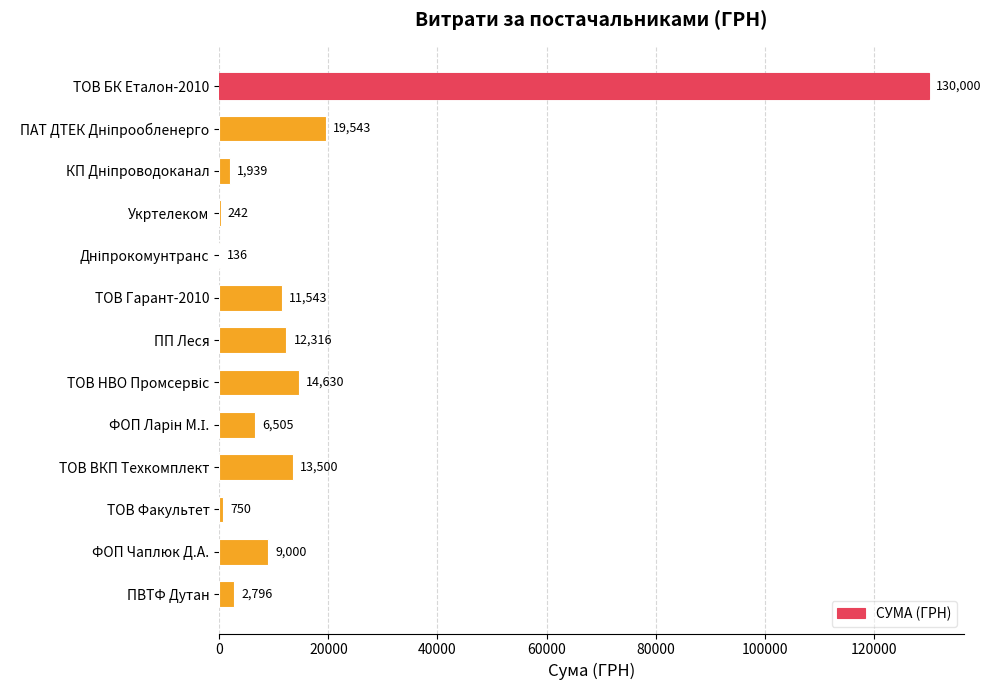

What is the maximum value shown in the chart?

130000.0